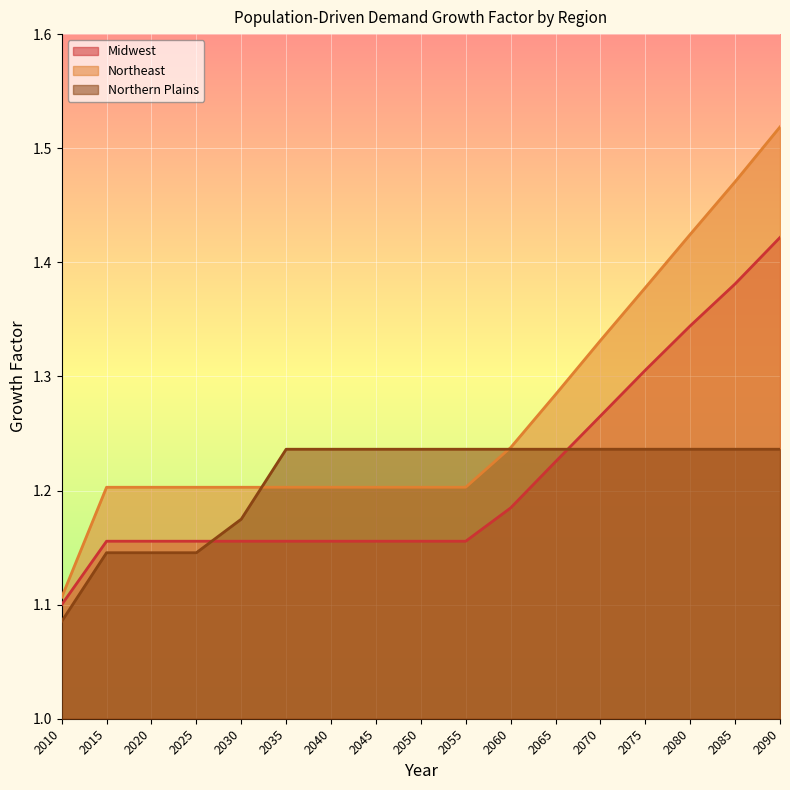

Reading right to left, list all the values displayed in this chart.

Midwest: 1.4	1.4	1.3	1.3	1.3	1.2	1.2	1.2	1.2	1.2	1.2	1.2	1.2	1.2	1.2	1.2	1.1
Northeast: 1.5	1.5	1.4	1.4	1.3	1.3	1.2	1.2	1.2	1.2	1.2	1.2	1.2	1.2	1.2	1.2	1.1
Northern Plains: 1.2	1.2	1.2	1.2	1.2	1.2	1.2	1.2	1.2	1.2	1.2	1.2	1.2	1.1	1.1	1.1	1.1